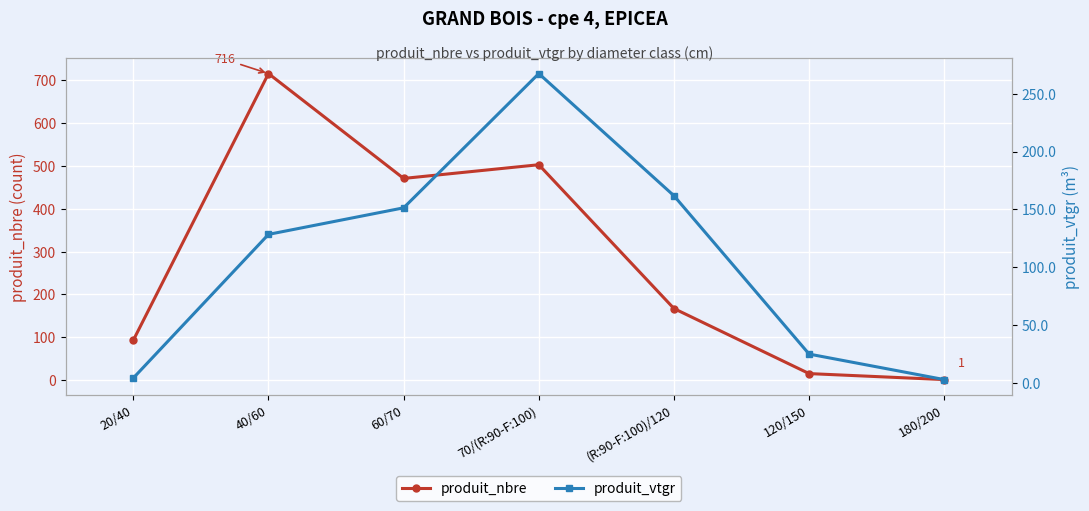

How many times do produit_nbre and produit_vtgr cross each other?

1